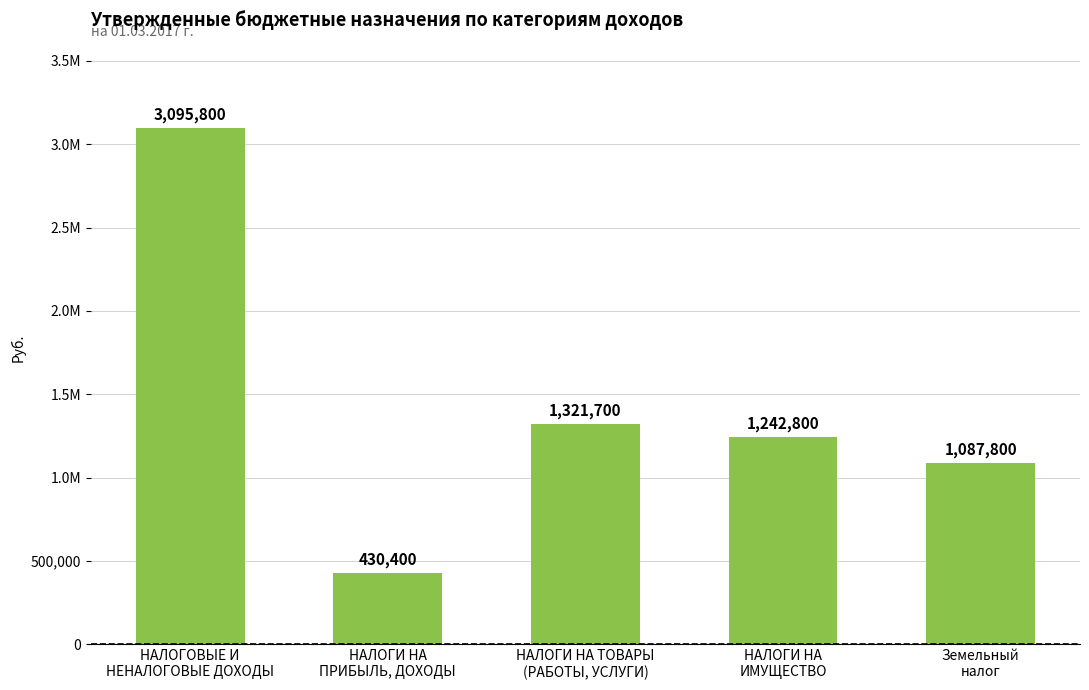

Does the chart contain stacked bars?

No